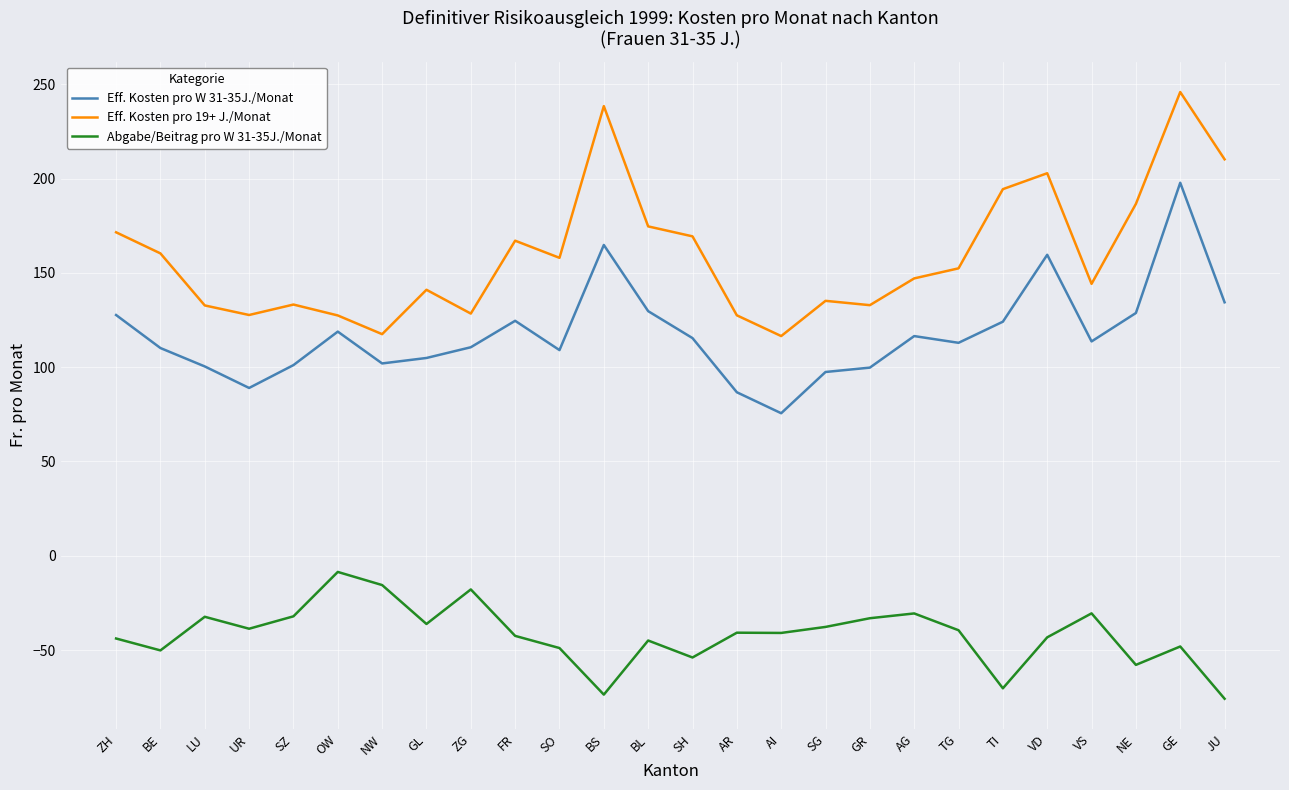

What is the difference between the highest and lowest values at BS?

312.1